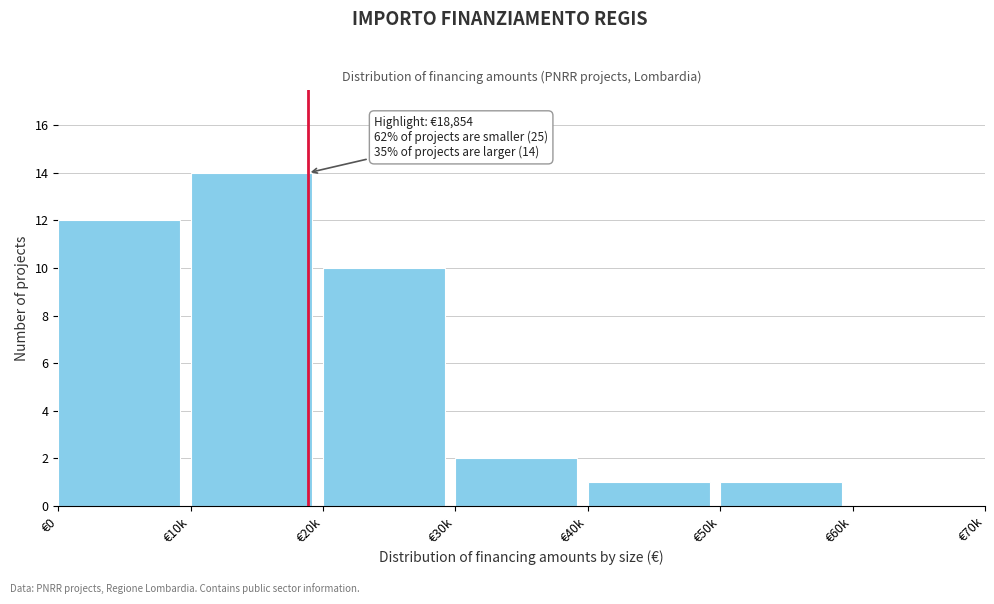

Reading right to left, transcribe all the data shown in this chart.

€60k=0	€50k=1	€40k=1	€30k=2	€20k=10	€10k=14	€0=12